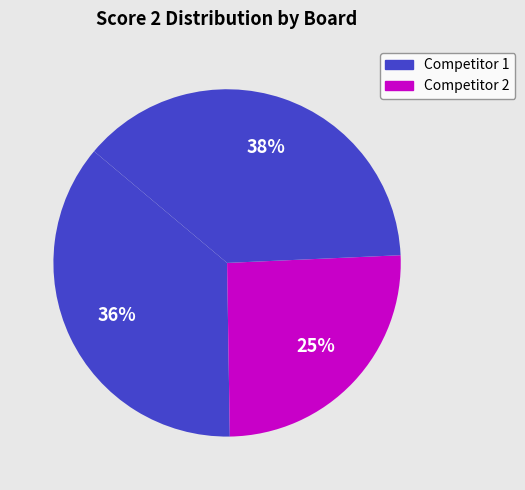

How many segments does this pie chart have?

3